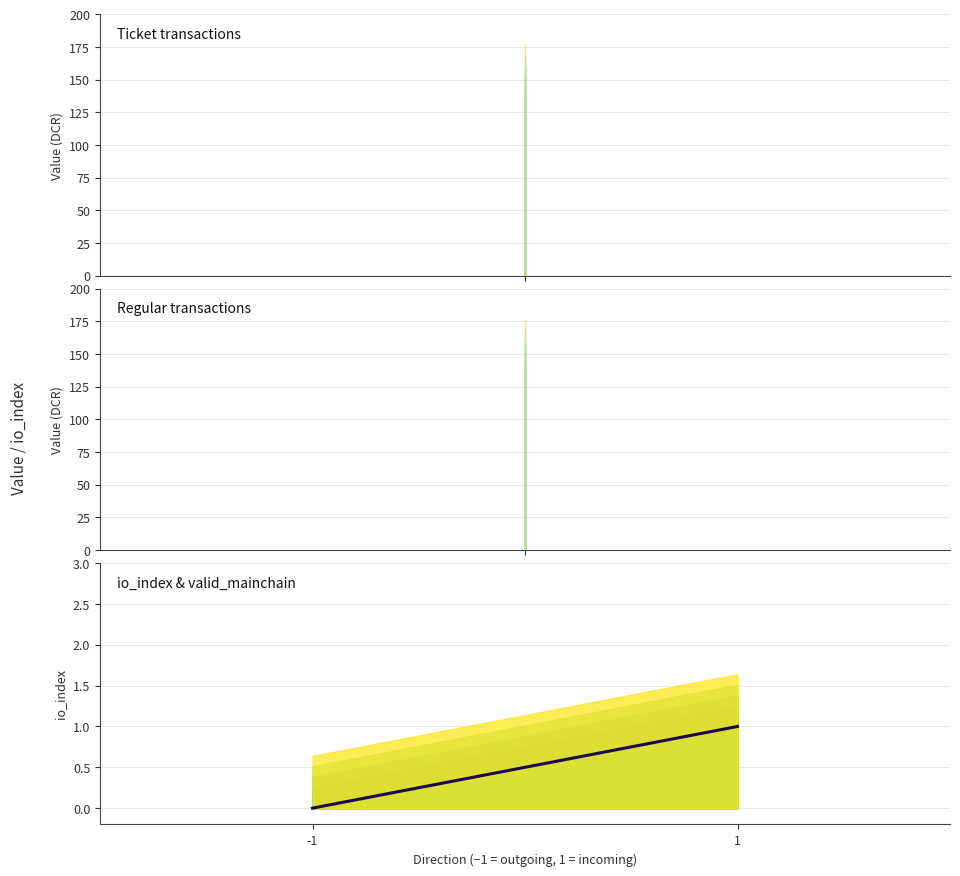

How many lines are shown in the chart?

1